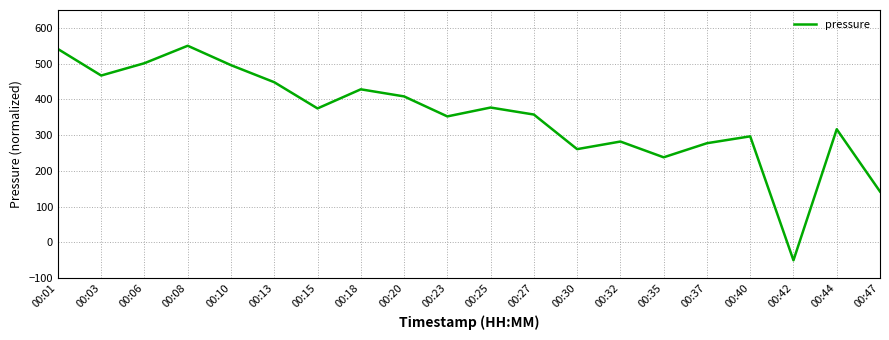

What is the change in value from 00:08 to 00:37?

-272.5